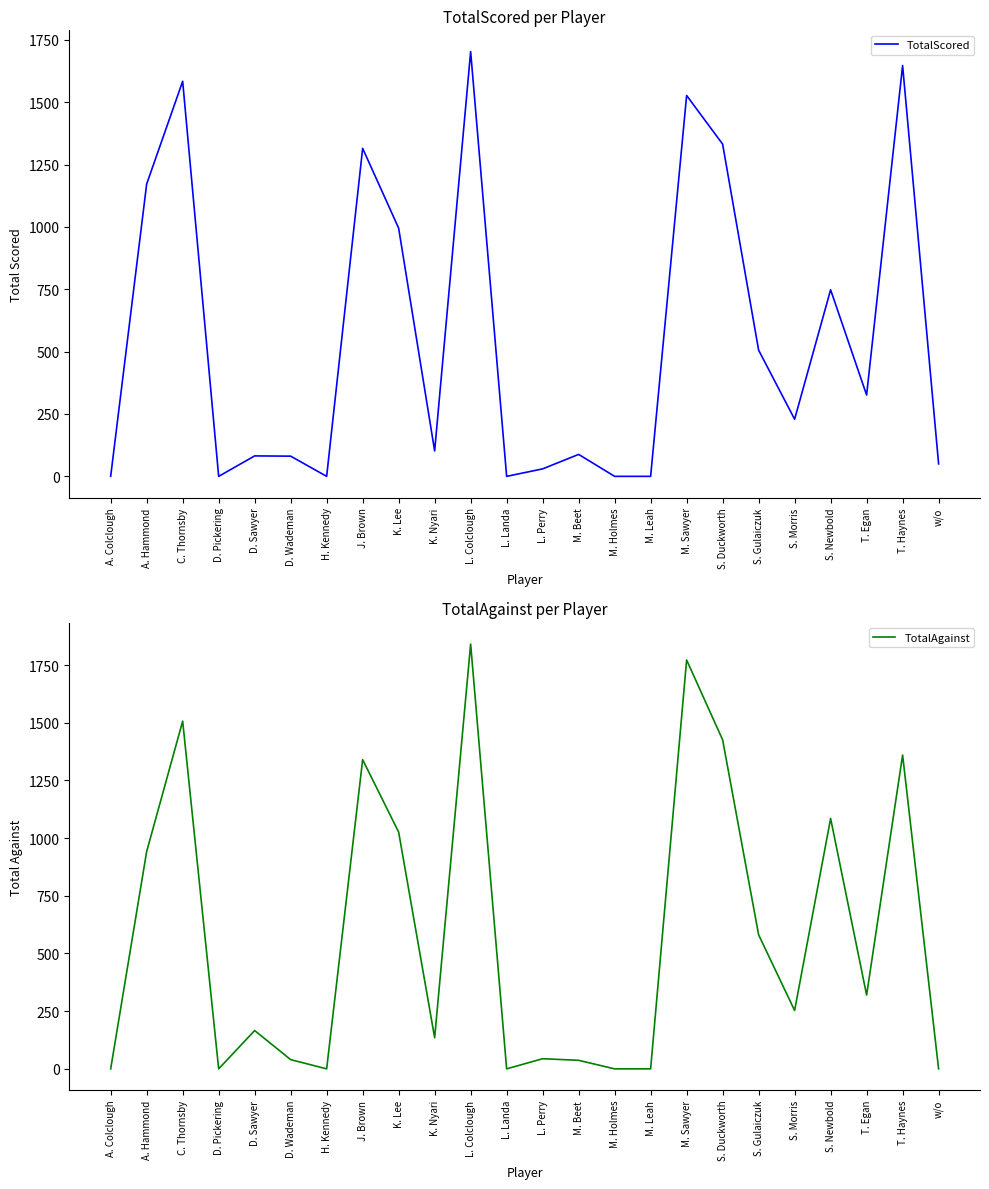

What is the label of the 21st point from the right?

D. Pickering